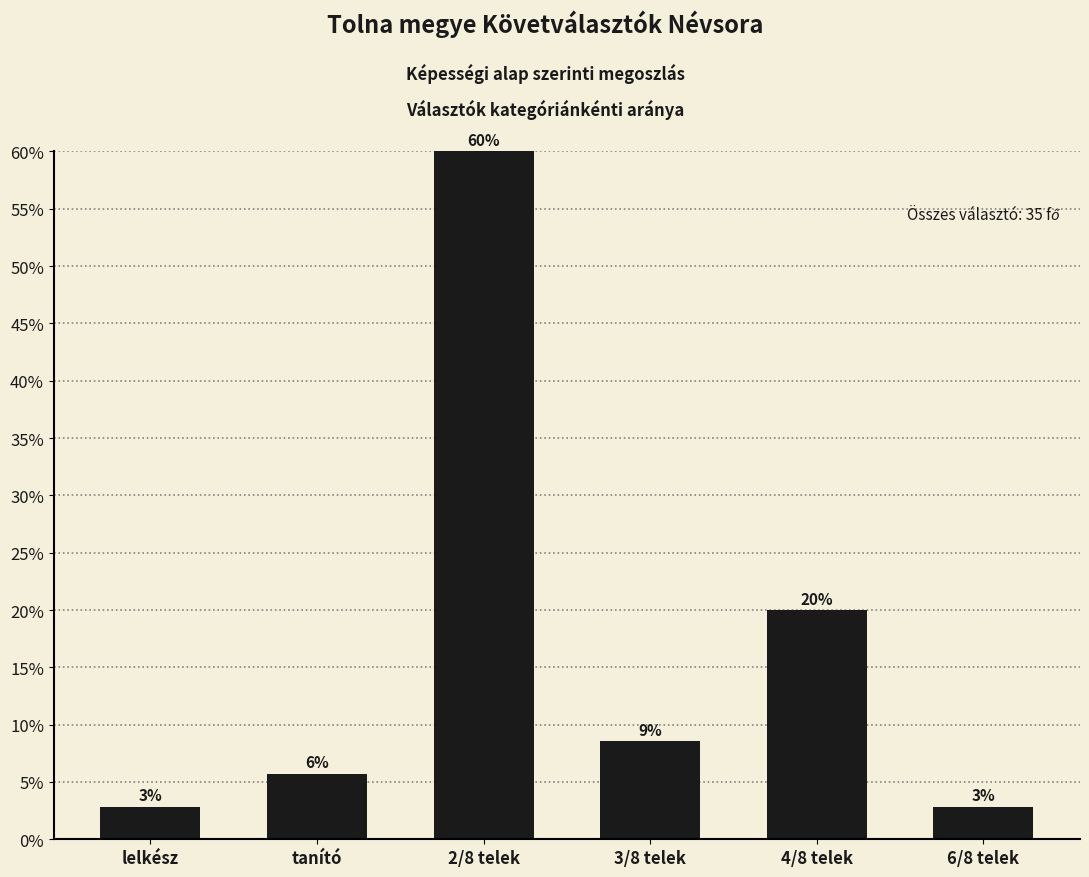

Does the chart contain any negative values?

No